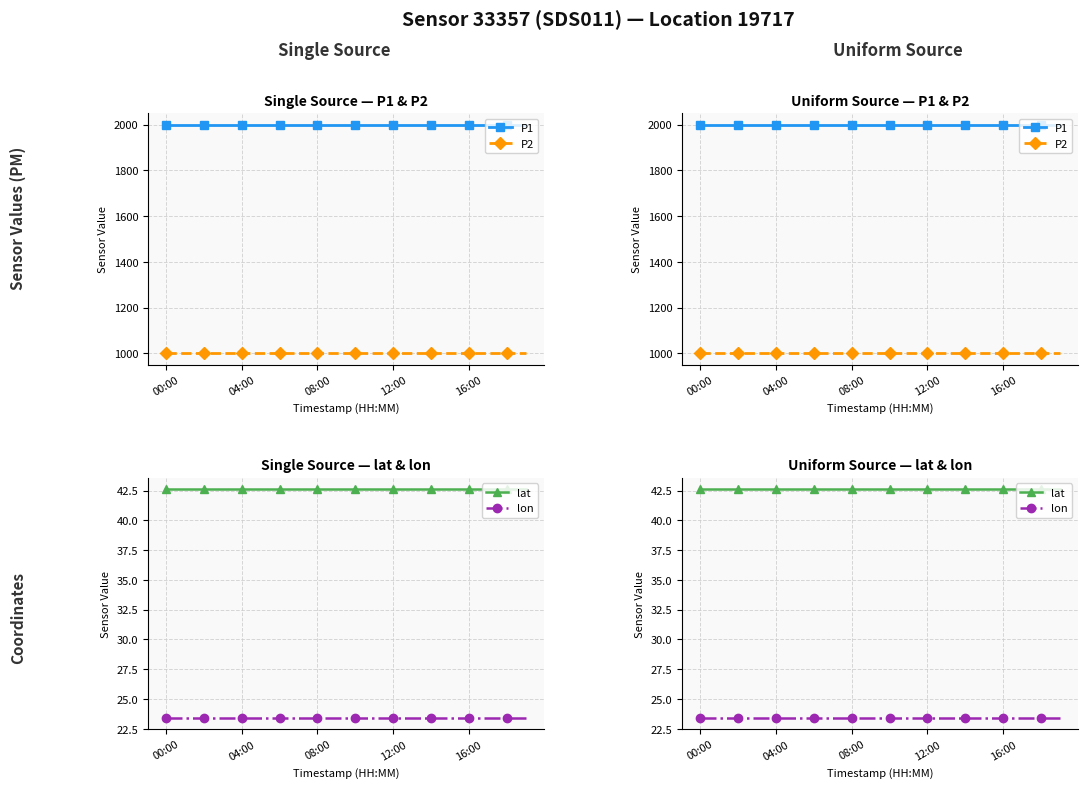

True or false: lat and P1 cross at least once.

False